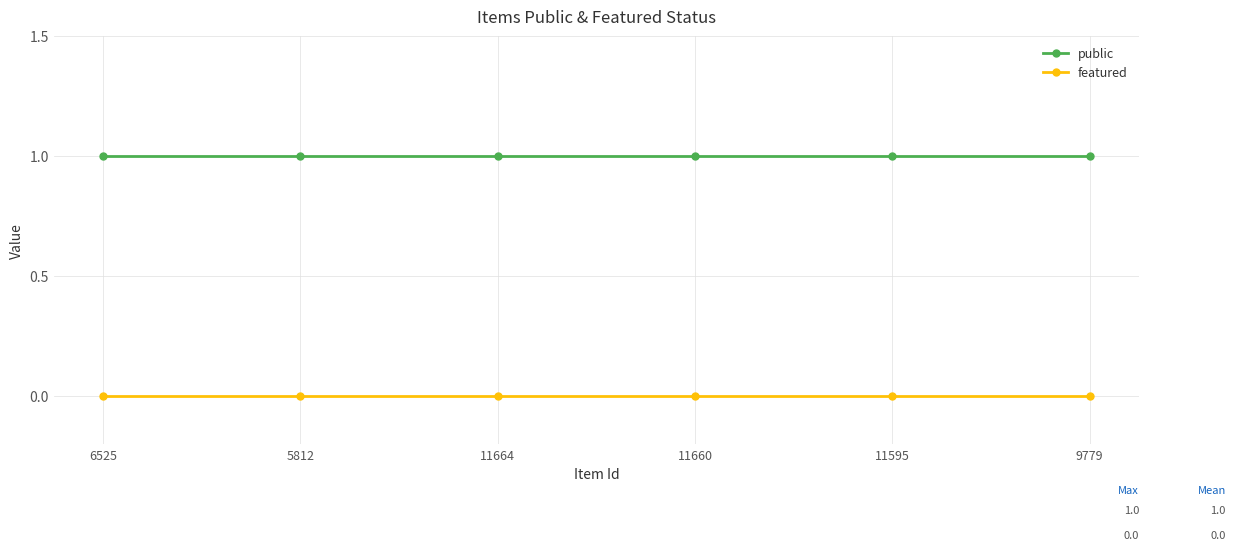

What is the average value of the public series?

1